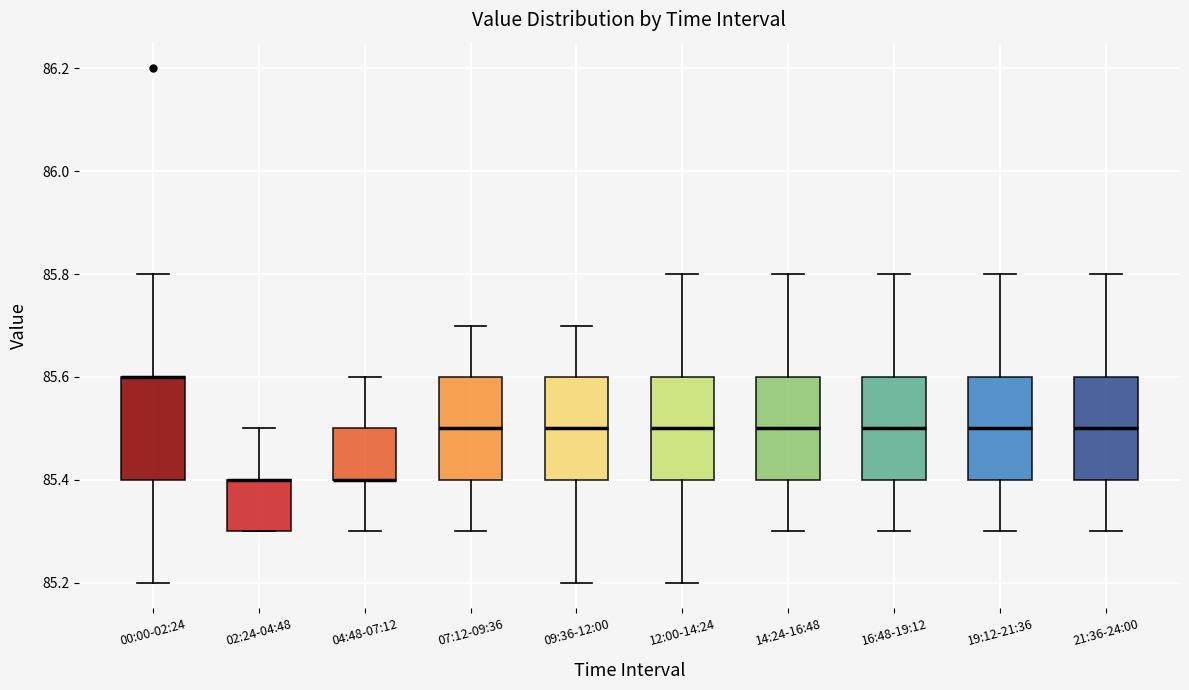

Reading left to right, read every box against the y-axis: the position of its median line, the range the box covers, and the ends of its whiskers. The values are not printed on the chart, so give them approximately, as read against the axis.

00:00-02:24: median 85.6 (drawn on the box's upper edge), box 85.4 to 85.6, whiskers 85.2 to 85.8
02:24-04:48: median 85.4 (drawn on the box's upper edge), box 85.3 to 85.4, whiskers 85.3 to 85.5
04:48-07:12: median 85.4 (drawn on the box's lower edge), box 85.4 to 85.5, whiskers 85.3 to 85.6
07:12-09:36: median 85.5, box 85.4 to 85.6, whiskers 85.3 to 85.7
09:36-12:00: median 85.5, box 85.4 to 85.6, whiskers 85.2 to 85.7
12:00-14:24: median 85.5, box 85.4 to 85.6, whiskers 85.2 to 85.8
14:24-16:48: median 85.5, box 85.4 to 85.6, whiskers 85.3 to 85.8
16:48-19:12: median 85.5, box 85.4 to 85.6, whiskers 85.3 to 85.8
19:12-21:36: median 85.5, box 85.4 to 85.6, whiskers 85.3 to 85.8
21:36-24:00: median 85.5, box 85.4 to 85.6, whiskers 85.3 to 85.8